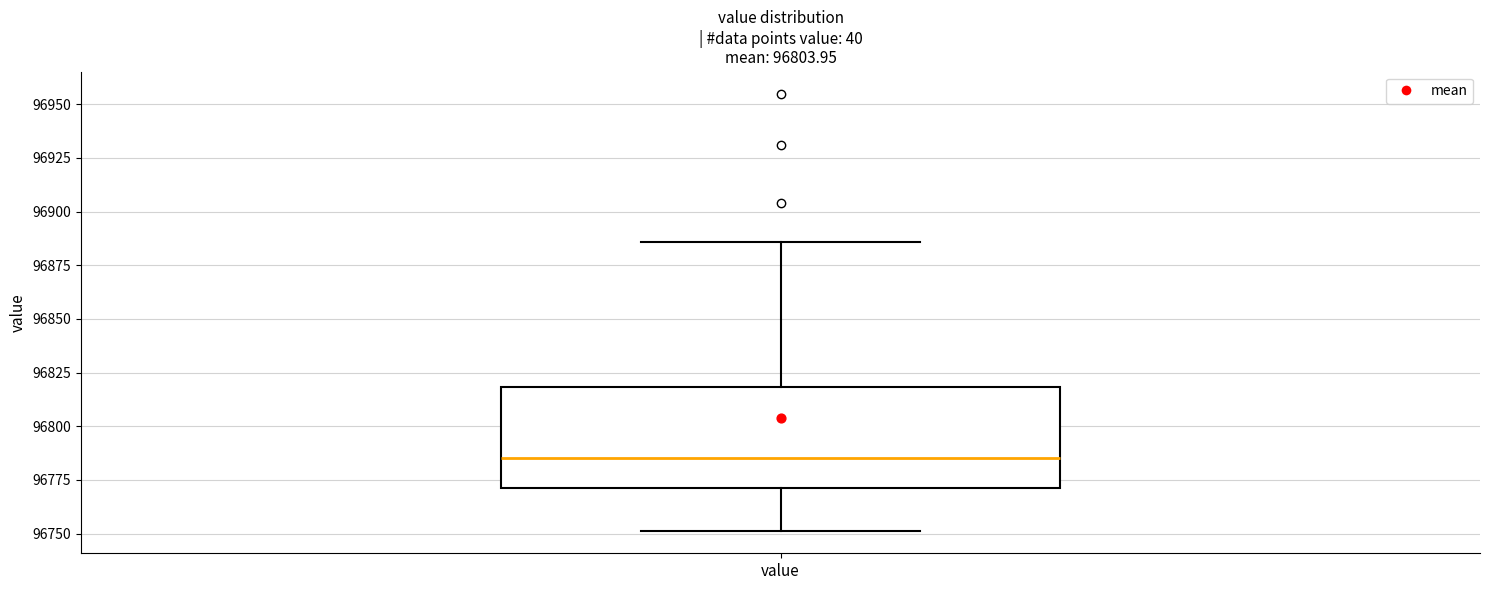

Read this box plot against the y-axis: the position of the median line, the range covered by the box, and the ends of both whiskers. The values are not printed on the chart, so give them approximately, as read against the axis.

median 96785, box 96770 to 96820, whiskers 96750 to 96885